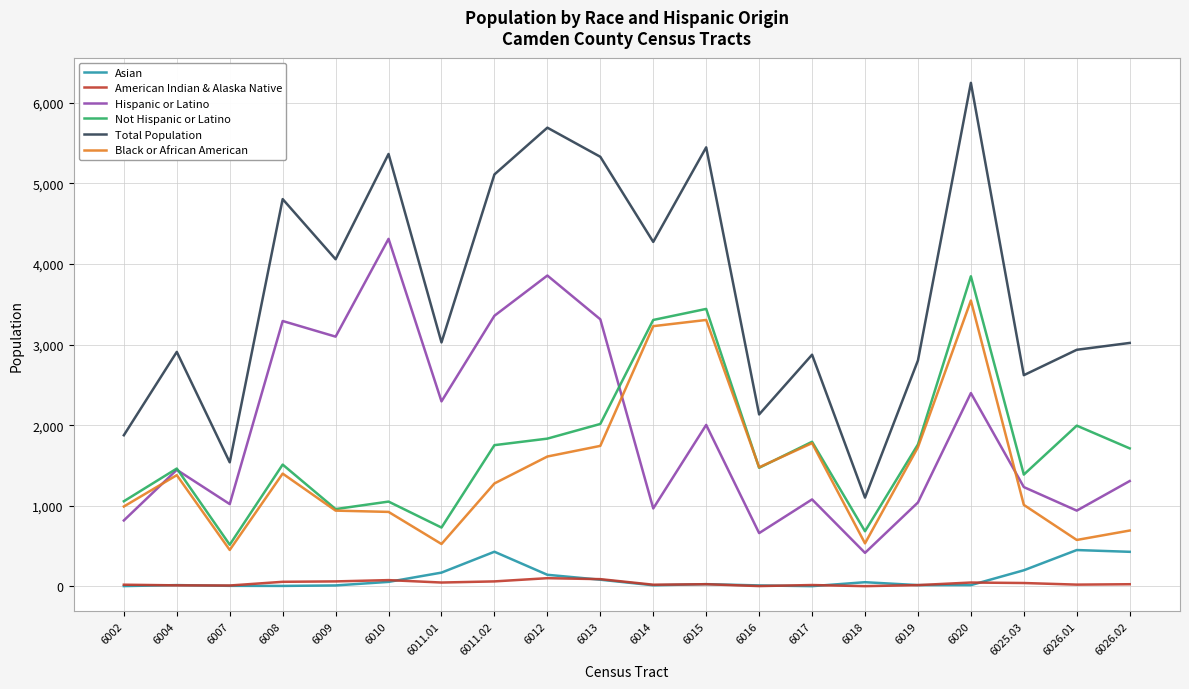

True or false: American Indian & Alaska Native and Total Population intersect in this chart.

False